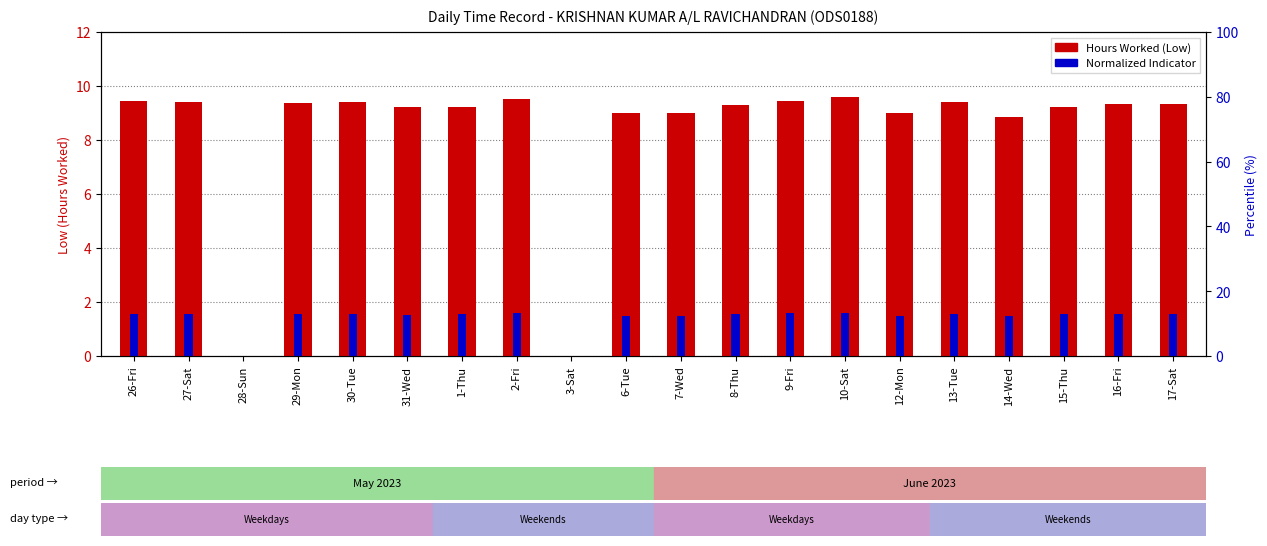

What is the value of the Hours Worked (Low) bar at the 2nd from the left?

9.4